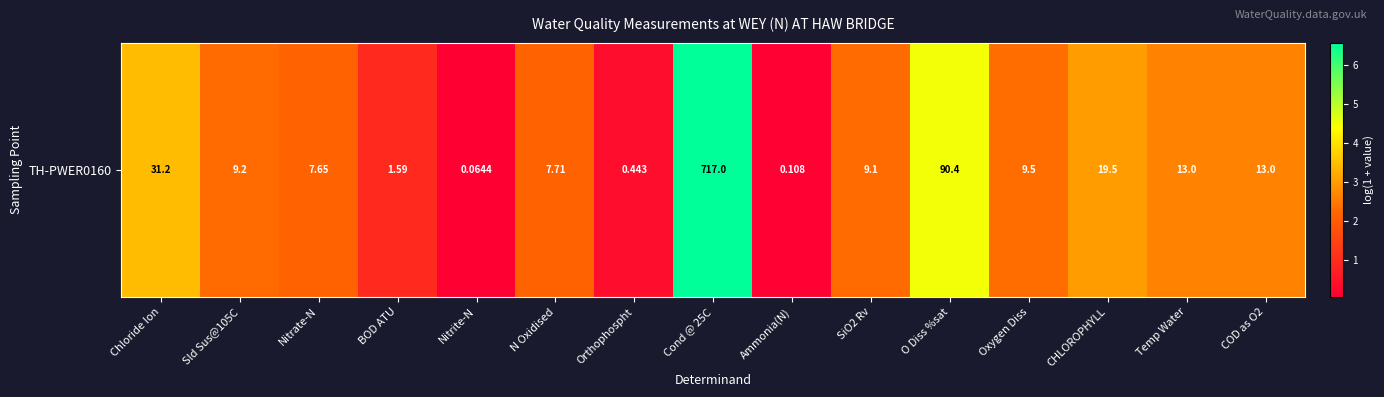

True or false: the data shows 4.8 at CHLOROPHYLL.

False